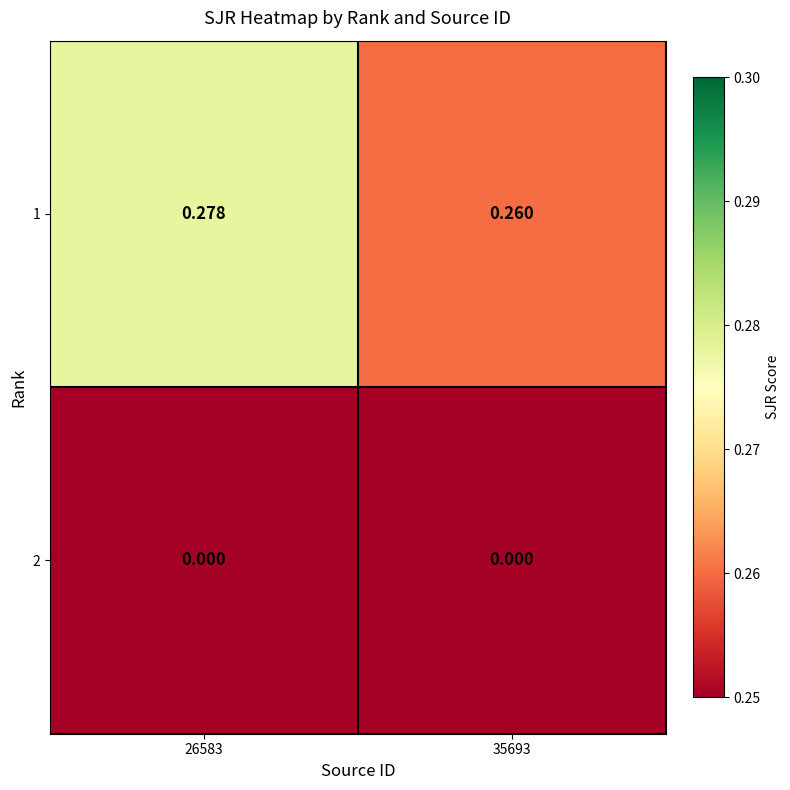

Is the value of 1 at 35693 greater than the value of 2 at 35693?

Yes